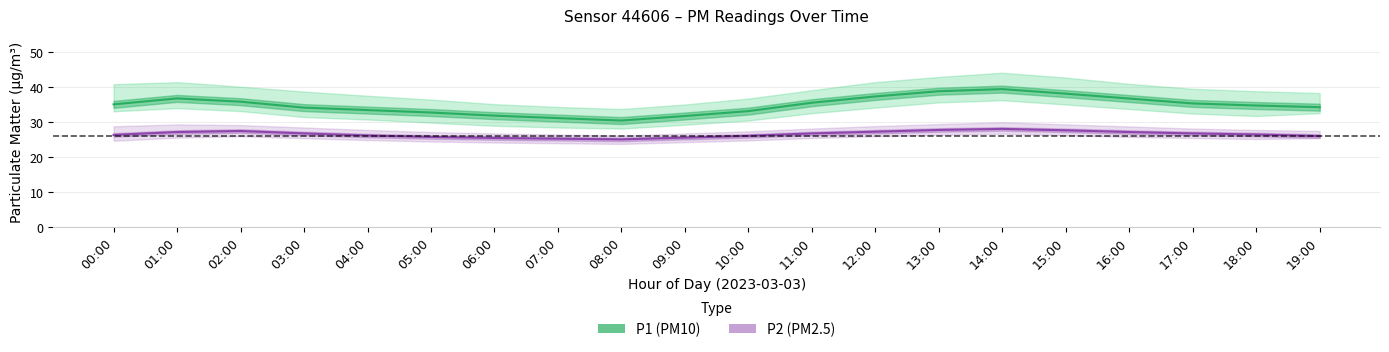

Rank the categories by P1 (PM10) value from lowest to highest.

08:00, 07:00, 09:00, 06:00, 05:00, 10:00, 04:00, 03:00, 19:00, 18:00, 00:00, 17:00, 11:00, 02:00, 16:00, 01:00, 12:00, 15:00, 13:00, 14:00